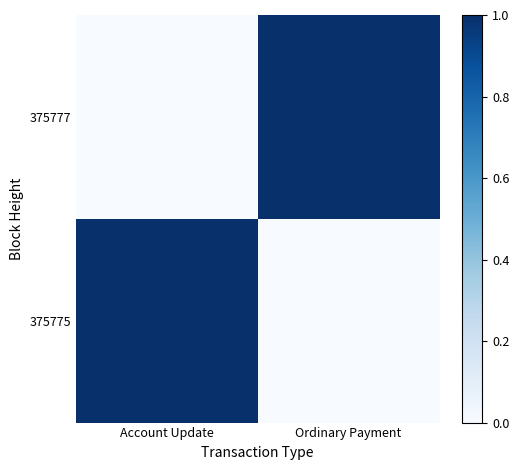

Reading left to right, list all the values displayed in this chart.

375777: Account Update=0	Ordinary Payment=1
375775: Account Update=1	Ordinary Payment=0